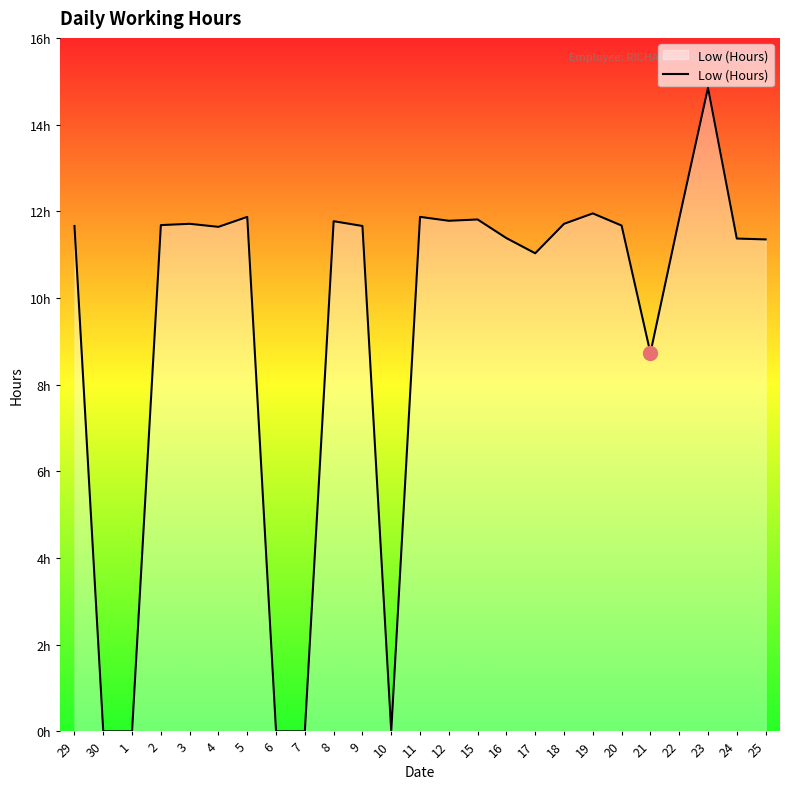

Is this an area chart (filled region under the line)?

Yes